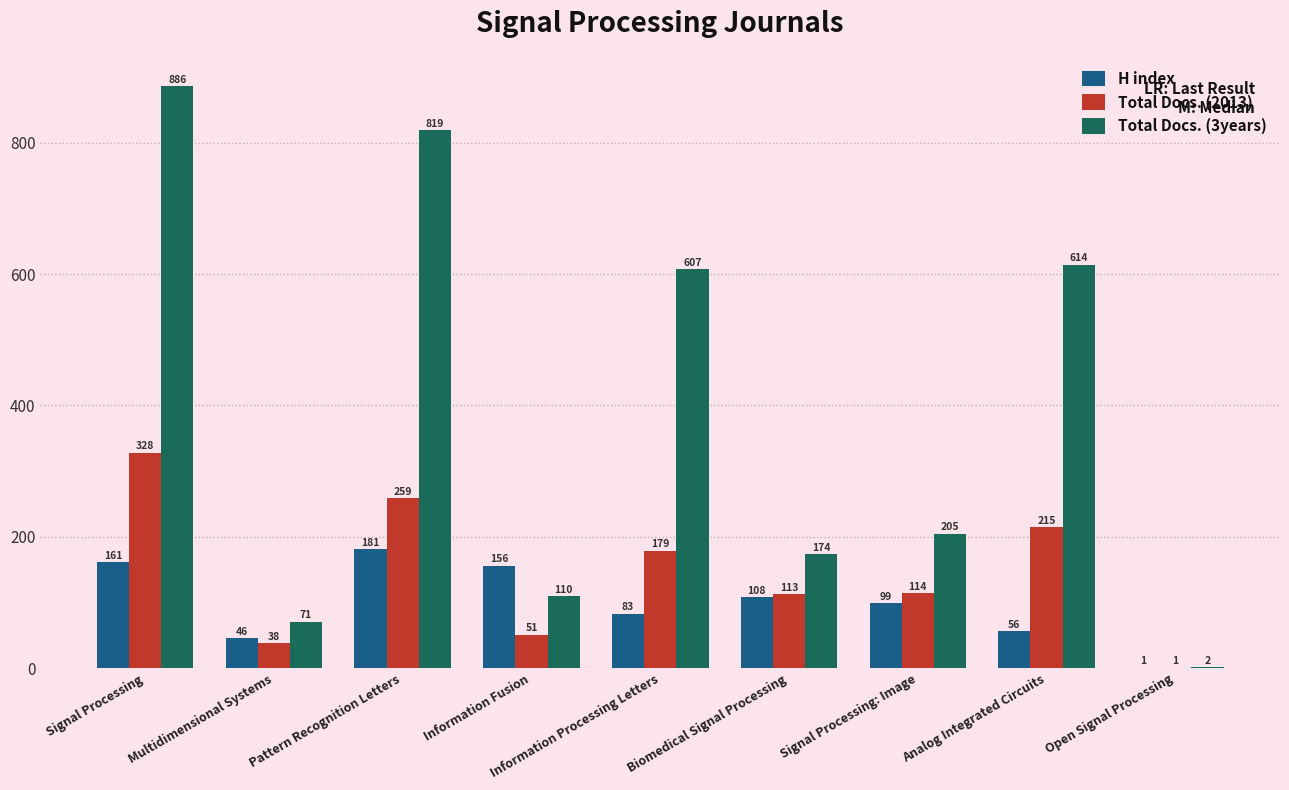

Where does the H index series first go above 99?

Signal Processing